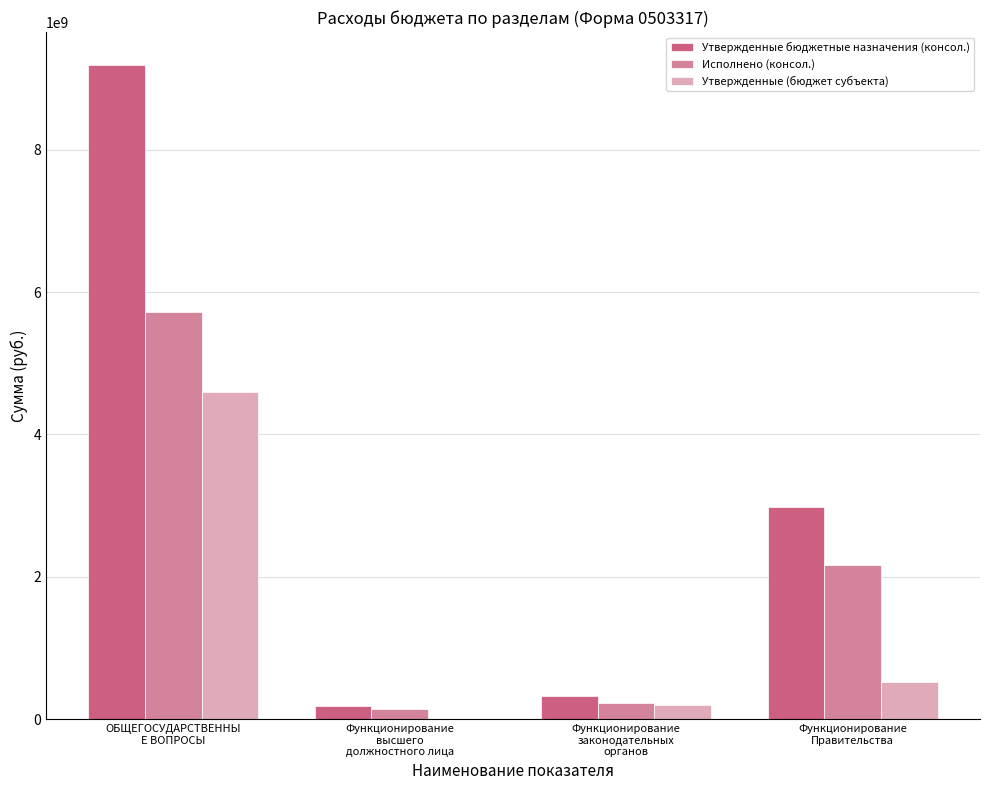

Is it true that Утвержденные бюджетные назначения (консол.) equals 5348054380.2 at ОБЩЕГОСУДАРСТВЕННЫ
Е ВОПРОСЫ?

False